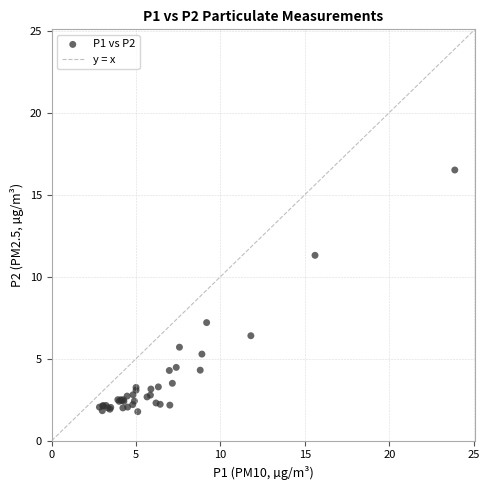

What Y value in the scatter plot is closest to 9?

7.2